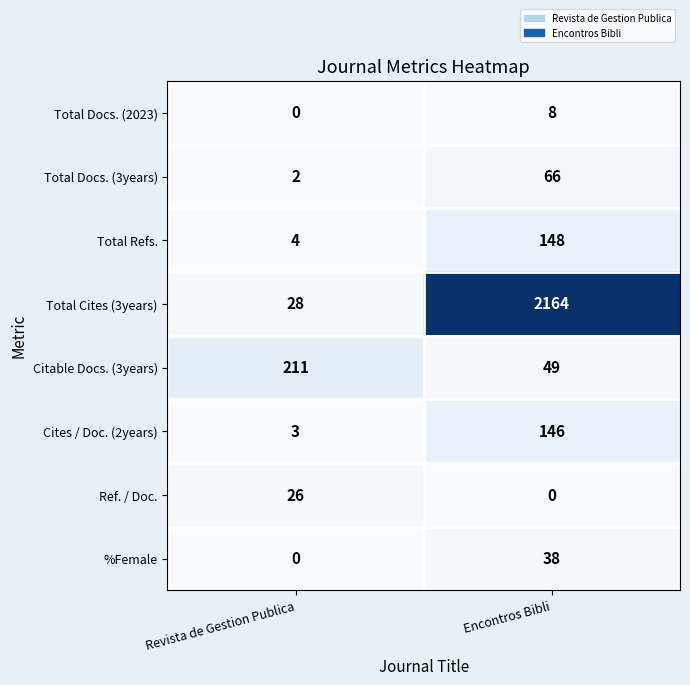

Is it true that Total Refs. equals 4 at Revista de Gestion Publica?

True